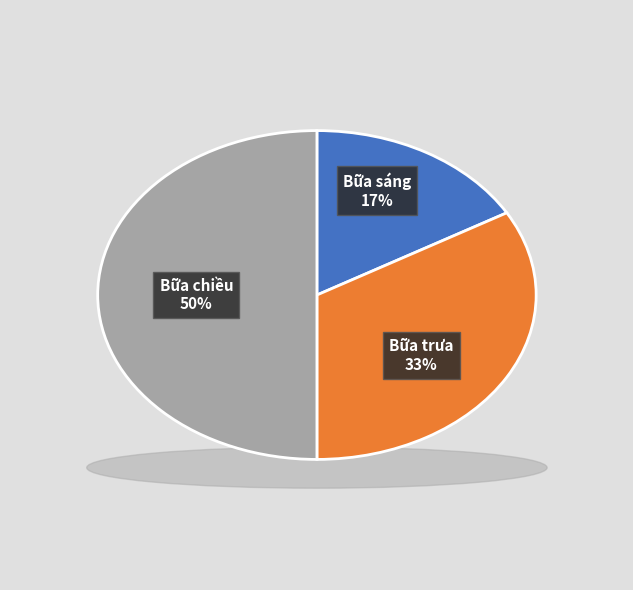

Count the number of slices in the pie.

3